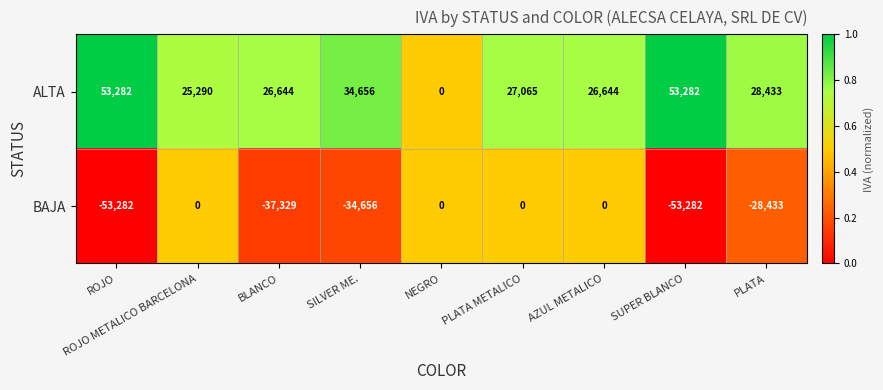

Rank the series by their maximum value, from lowest to highest.

BAJA, ALTA